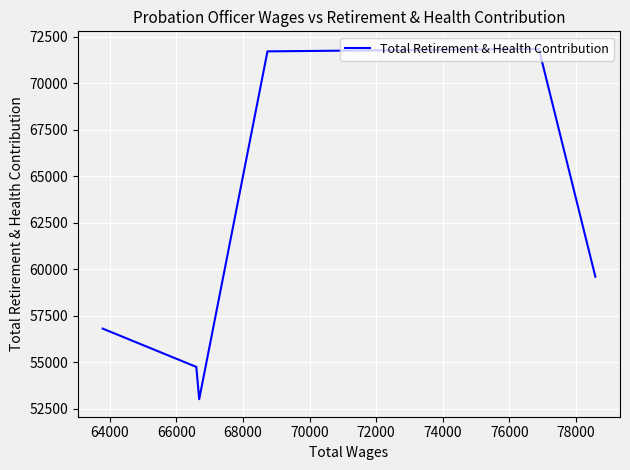

How many categories are shown in the chart?

6